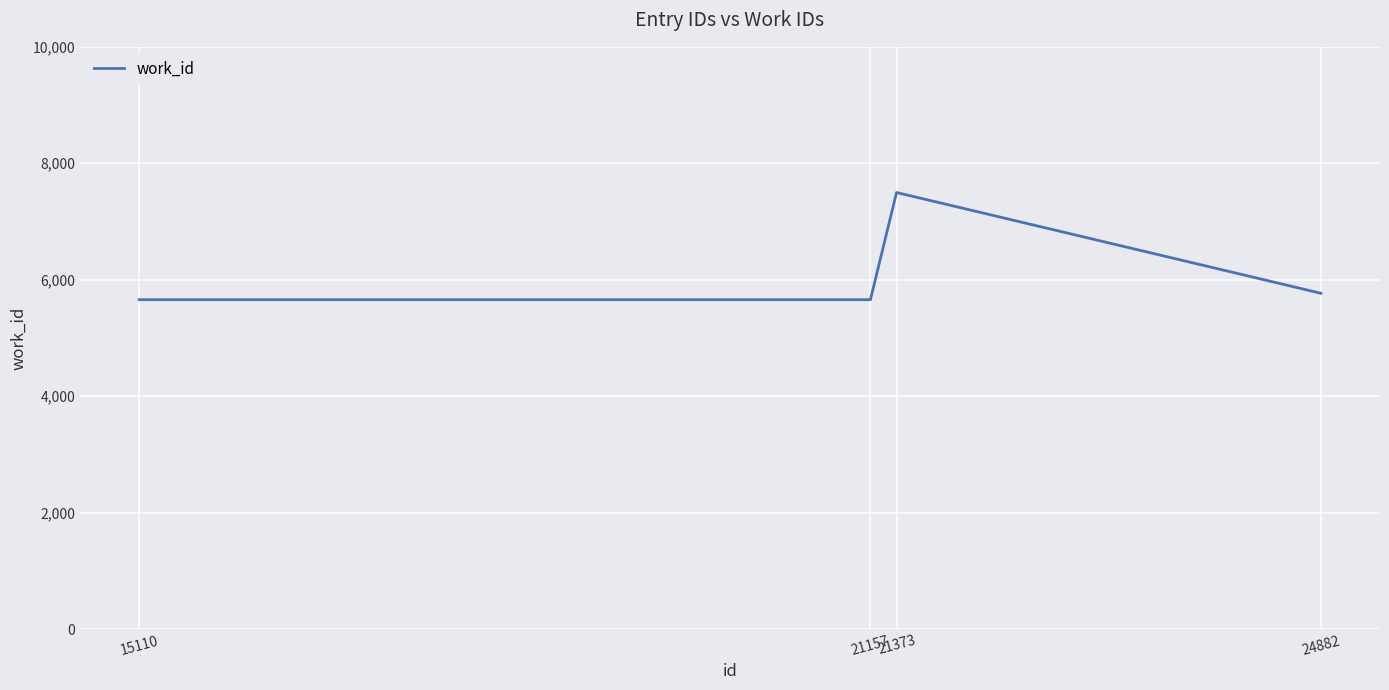

Reading left to right, transcribe all the data shown in this chart.

5657	5657	7498	5767